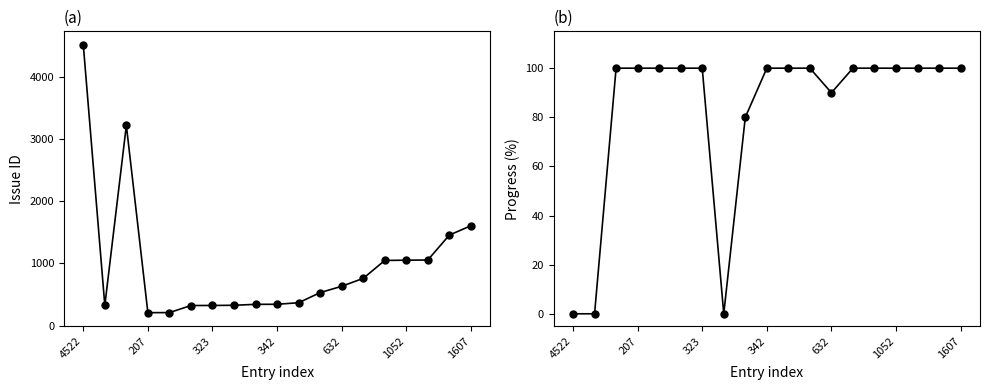

What are all the series names shown in the legend?

#, progress